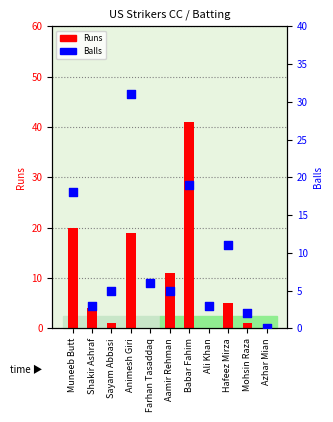

What is the total value across all series at Babar Fahim?

60